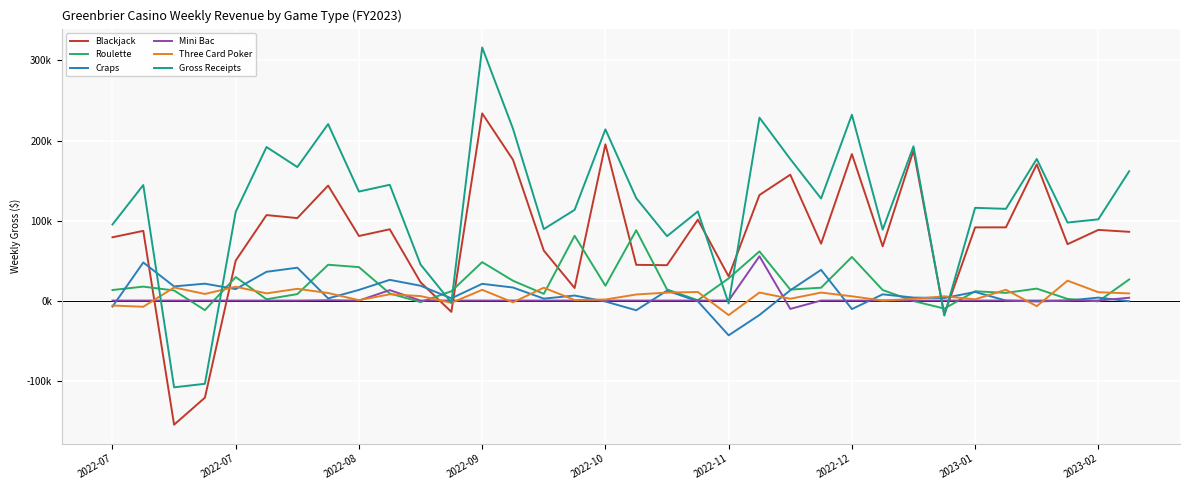

In Gross Receipts, how many points are higher than both neighbors (excluding endpoints)?

12